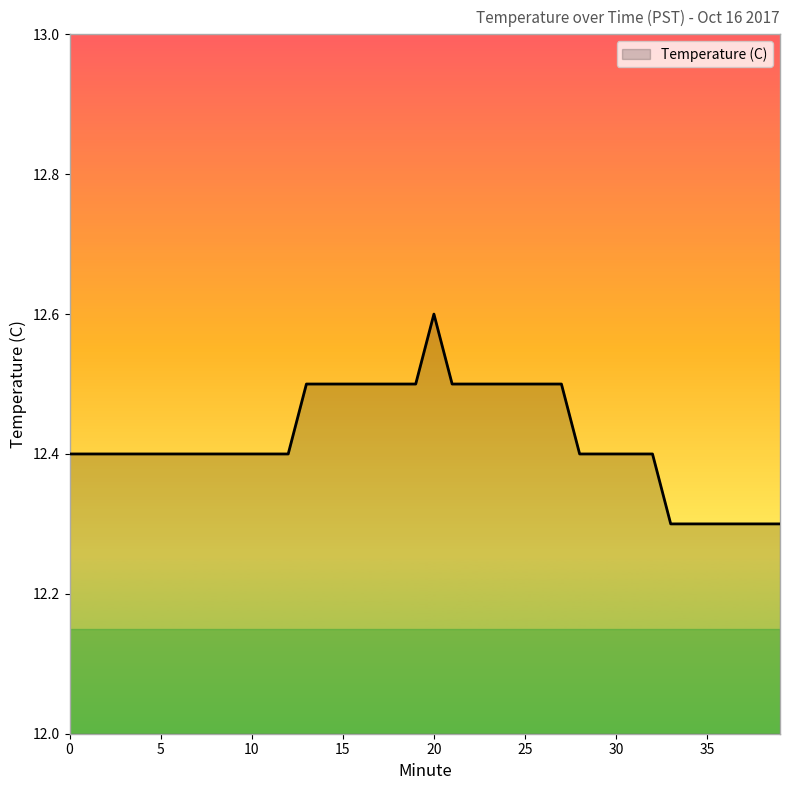

What is the difference between the maximum and minimum values?

0.3